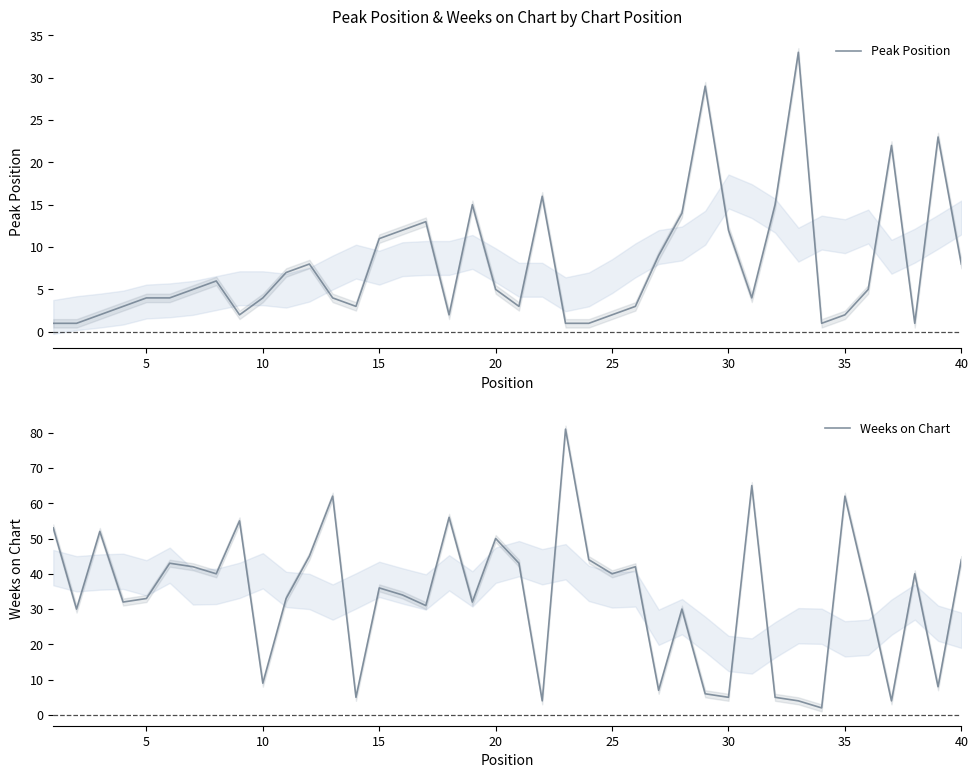

Rank the series by their average value, from lowest to highest.

Peak Position, Weeks on Chart